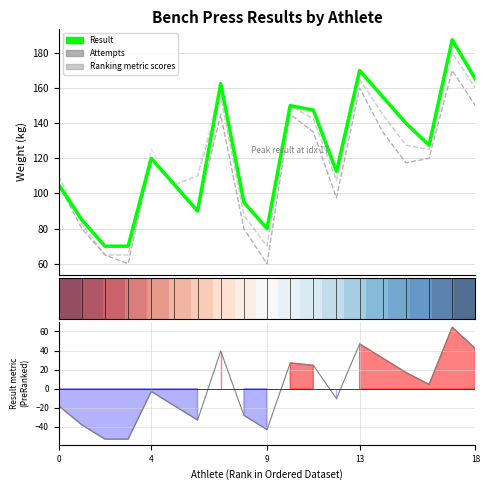

What is the greatest value displayed?

187.5